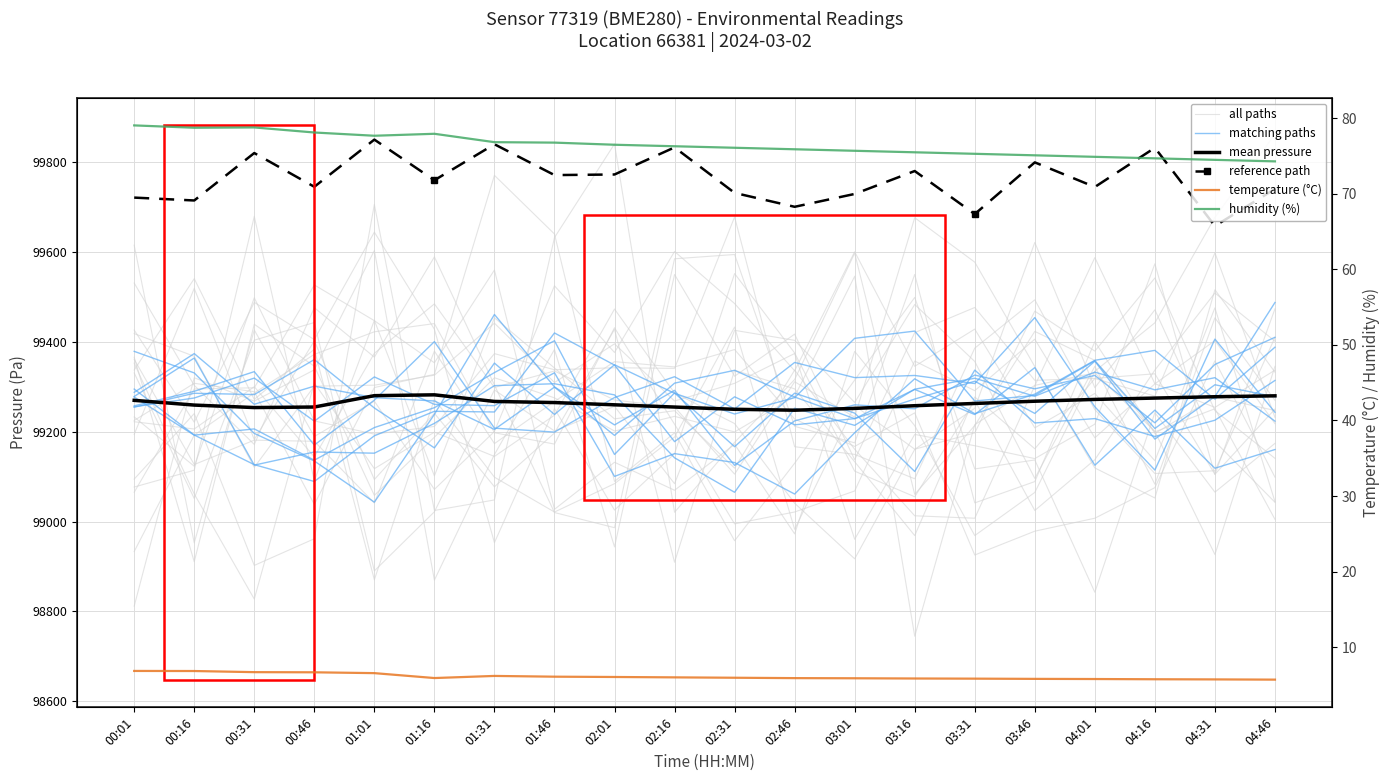

What is the difference between the maximum and minimum values in the mean pressure series?

34.2